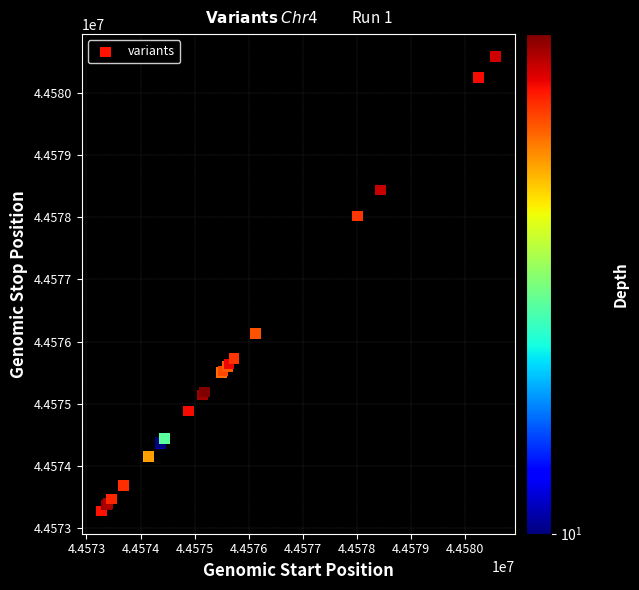

What Y value in the scatter plot is closest to 44576927?

44576126